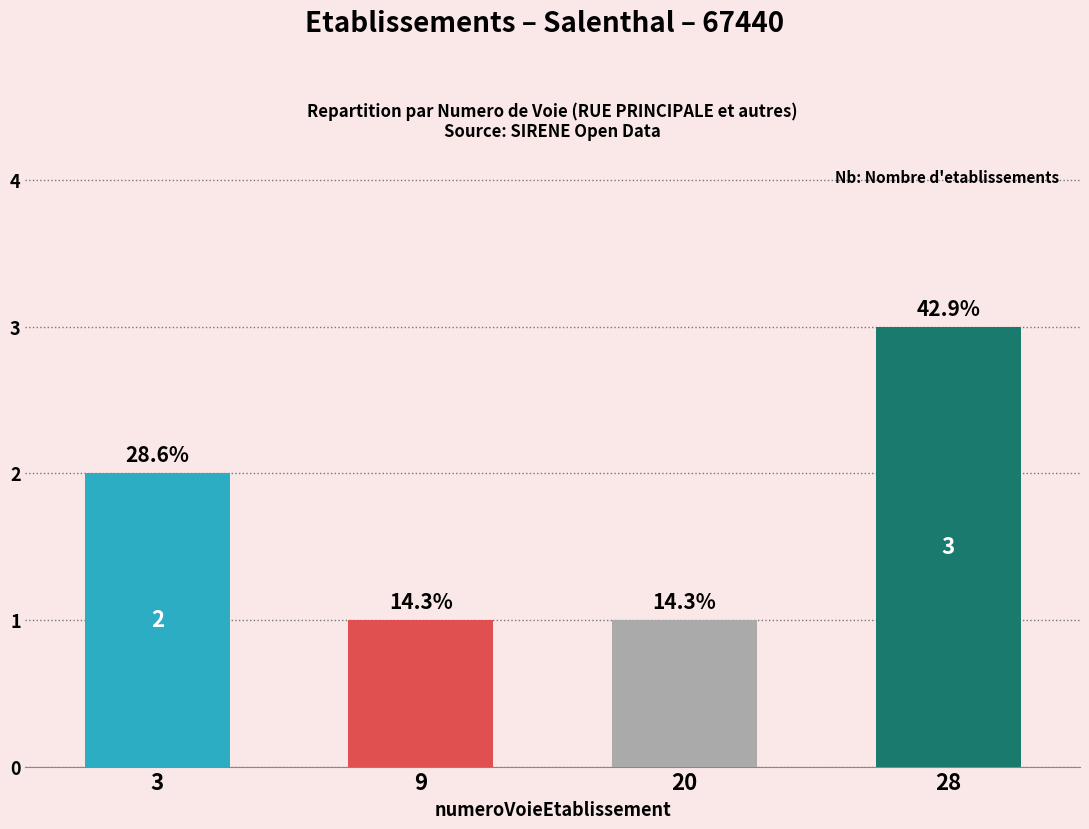

What is the value of the 1st bar from the left?

2